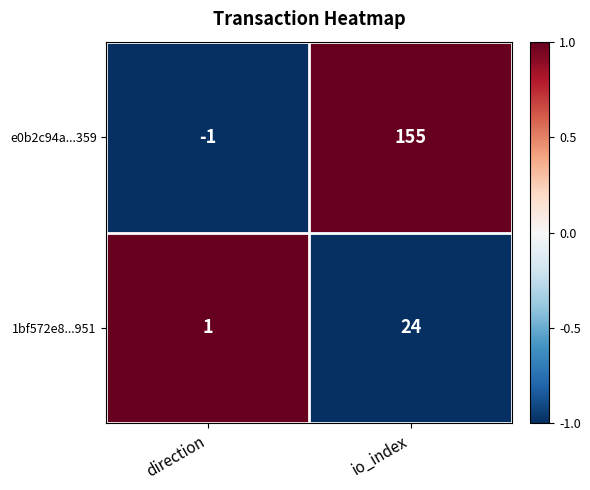

Which series has the widest spread of values?

e0b2c94a...359